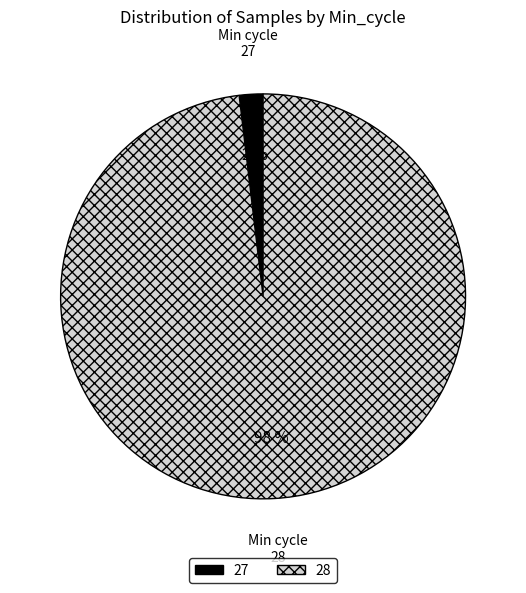

Which category has the biggest portion of the pie?

28